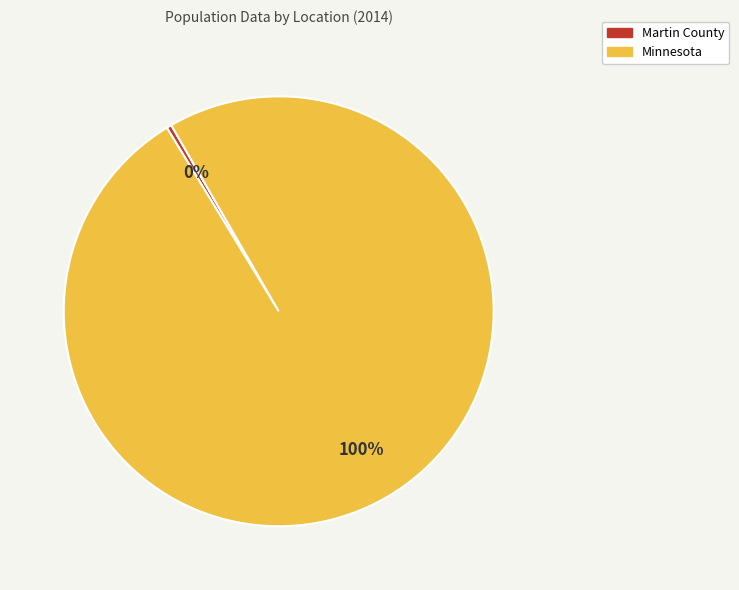

True or false: Minnesota accounts for 100% of the total.

True